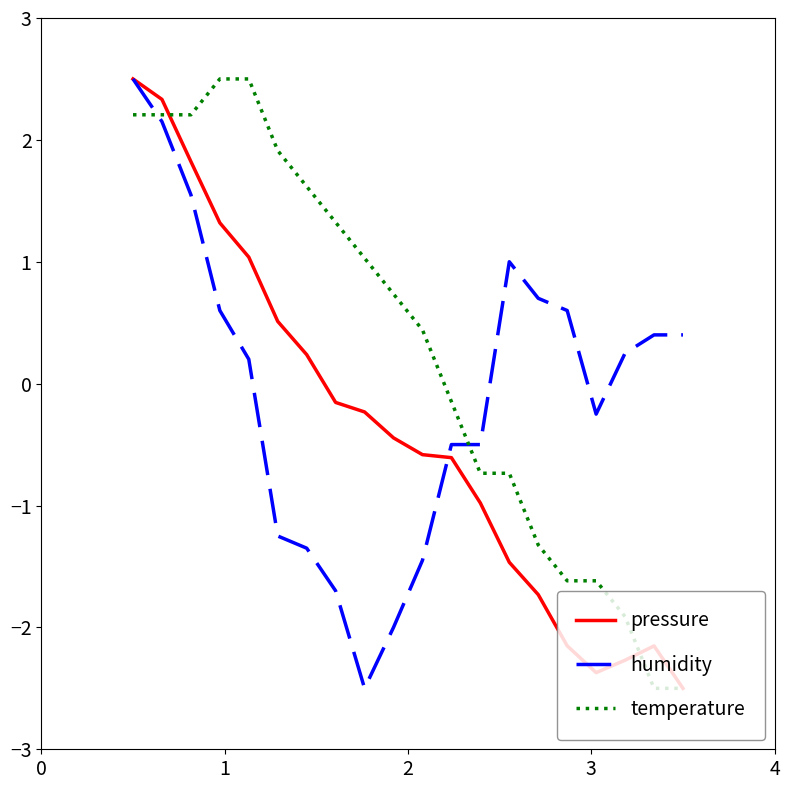

List the series in order of their overall mean, lowest first.

pressure, humidity, temperature